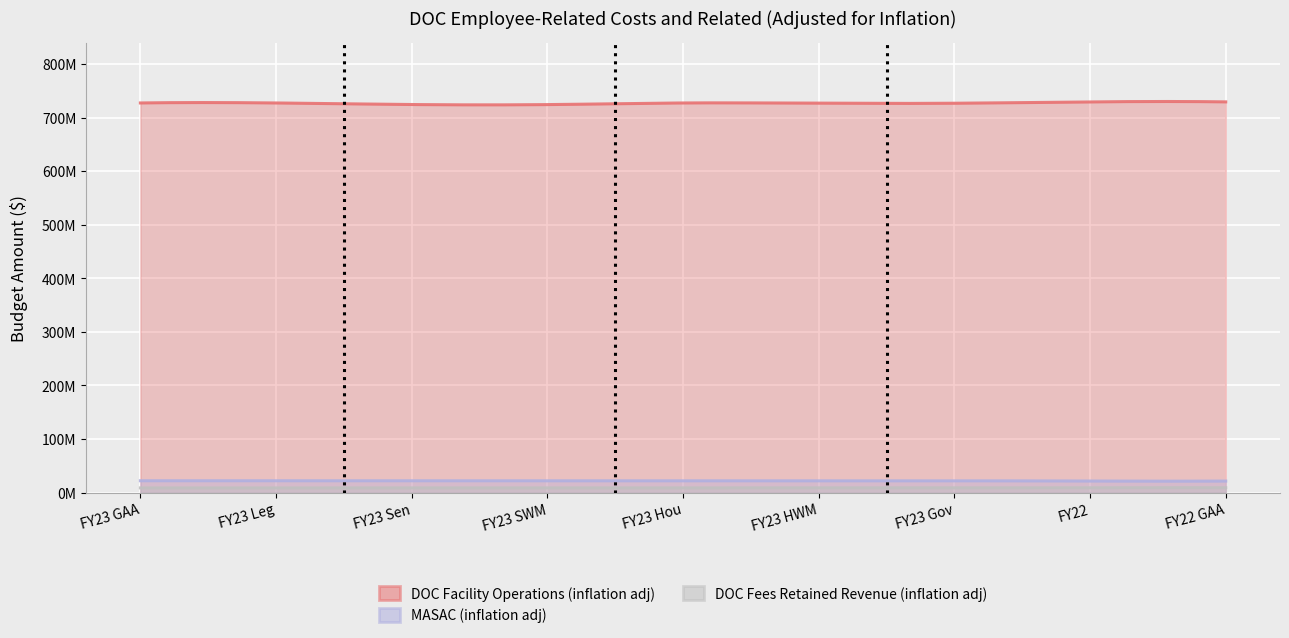

What is the total value across all series at FY23 Leg?

757755287